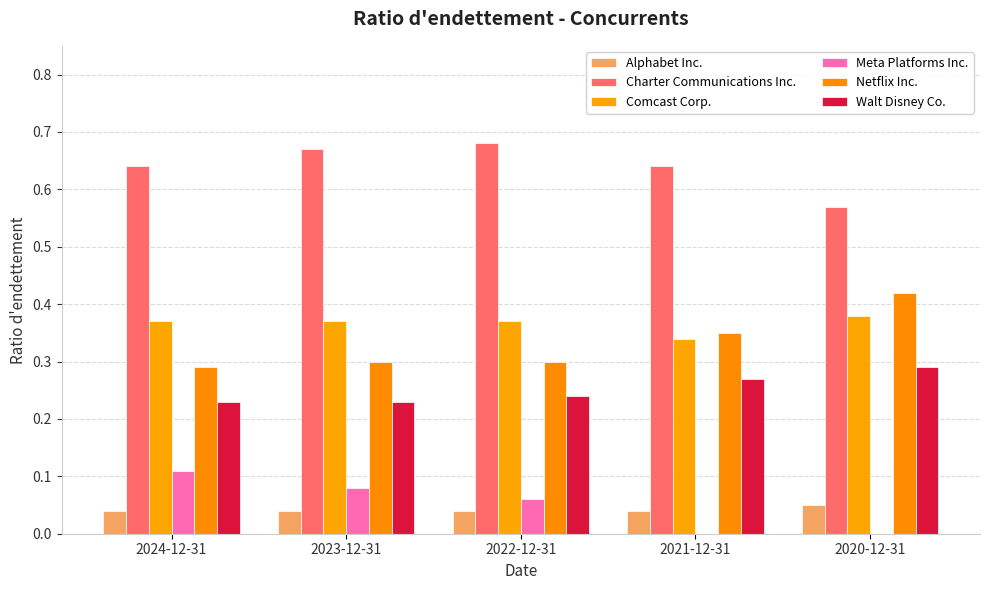

Is it true that Netflix Inc. equals 0.3 at 2024-12-31?

True